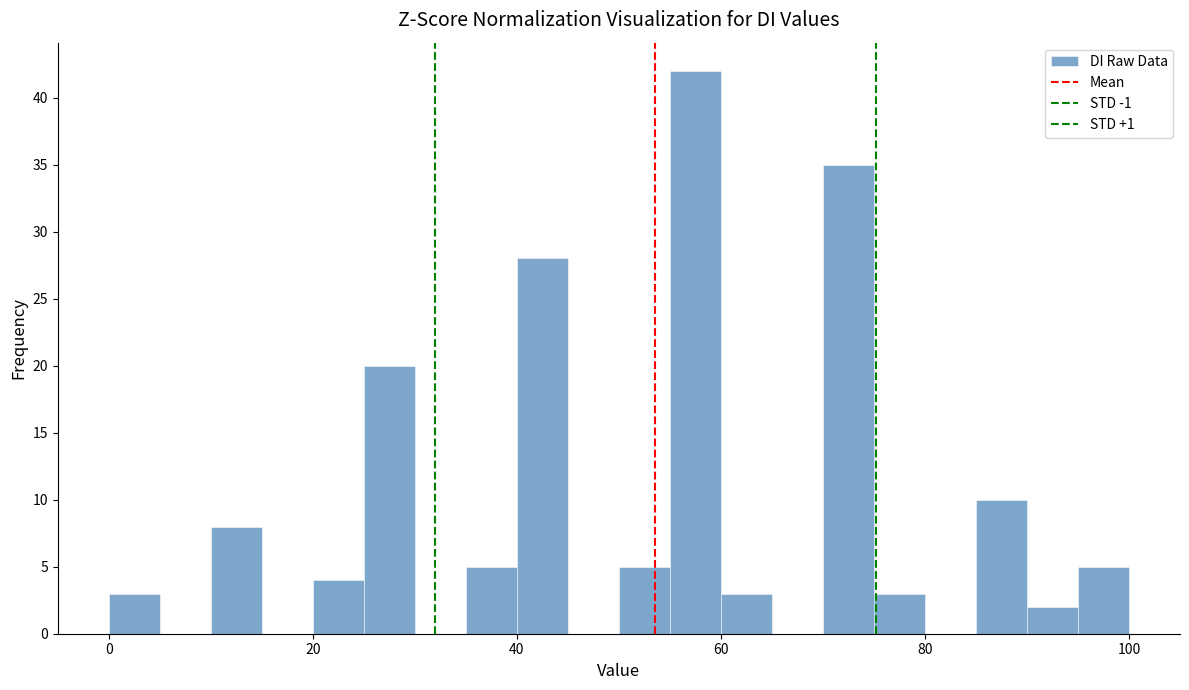

Read against the x-axis, roughly where is the centre of the tallest bar?

58